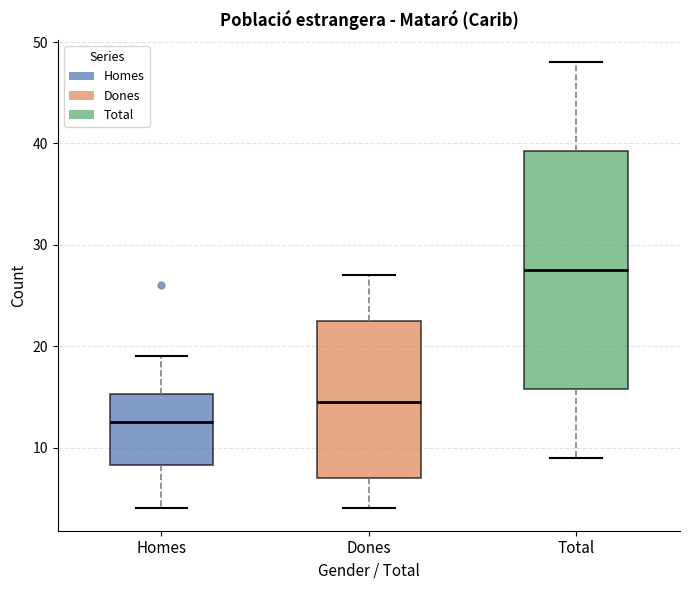

Which box's median line is the lowest?

Homes